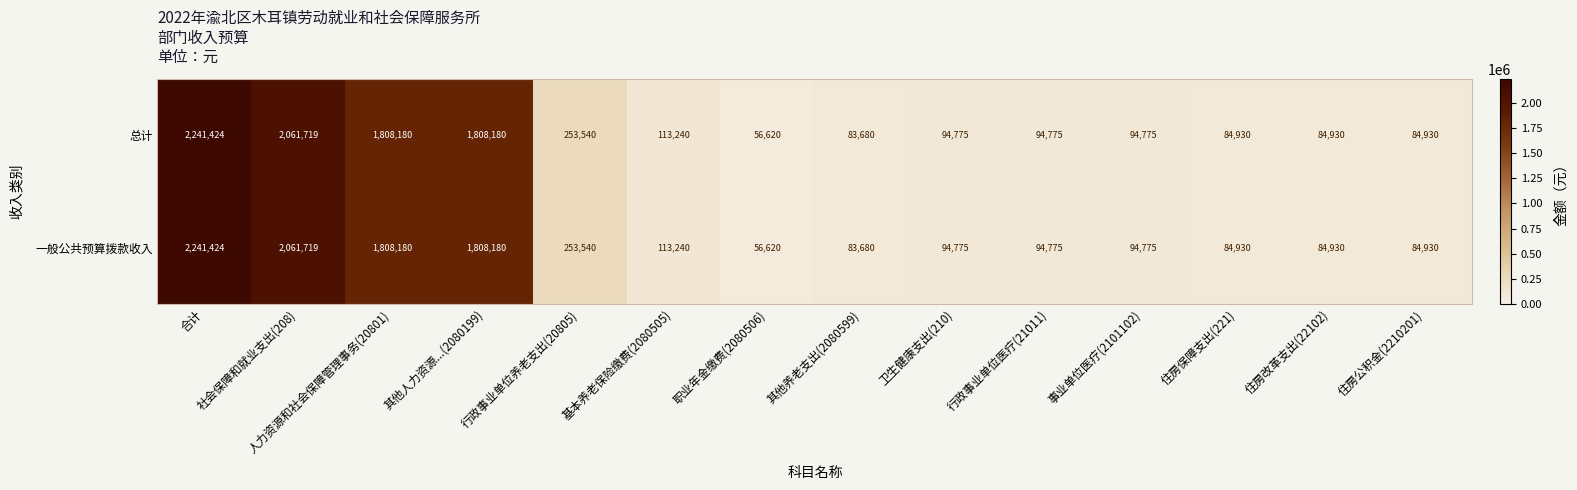

How many data points does each series have?

14